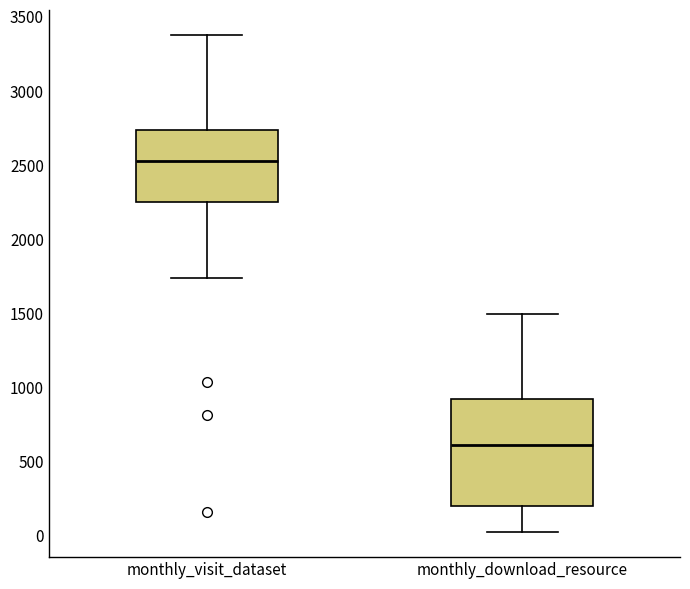

Reading left to right, read every box against the y-axis: the position of its median line, the range the box covers, and the ends of its whiskers. The values are not printed on the chart, so give them approximately, as read against the axis.

monthly_visit_dataset: median 2550, box 2250 to 2750, whiskers 1750 to 3400
monthly_download_resource: median 600, box 200 to 900, whiskers 0 to 1500